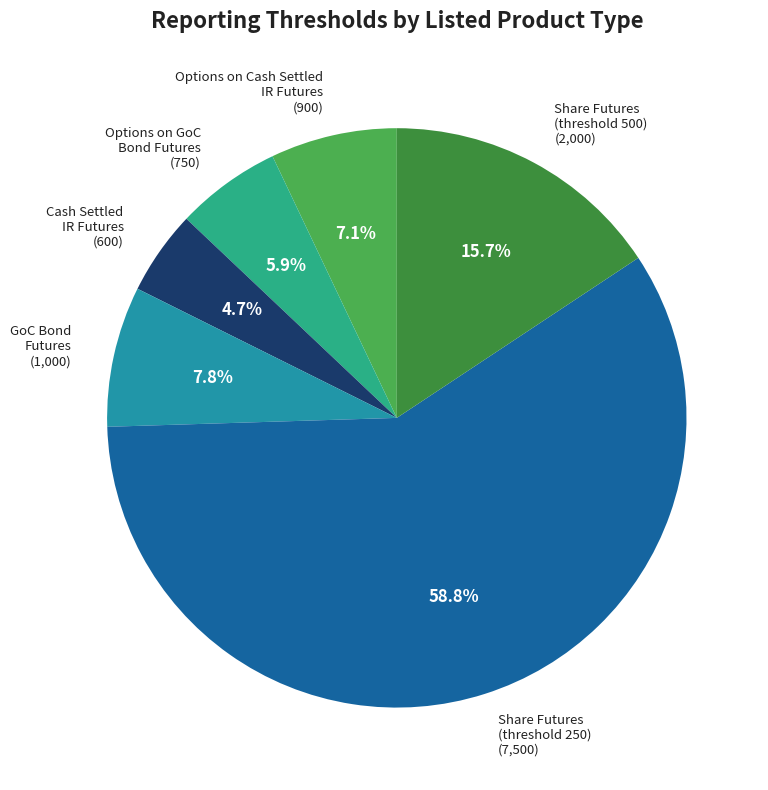

Is there a majority slice in this chart?

Yes